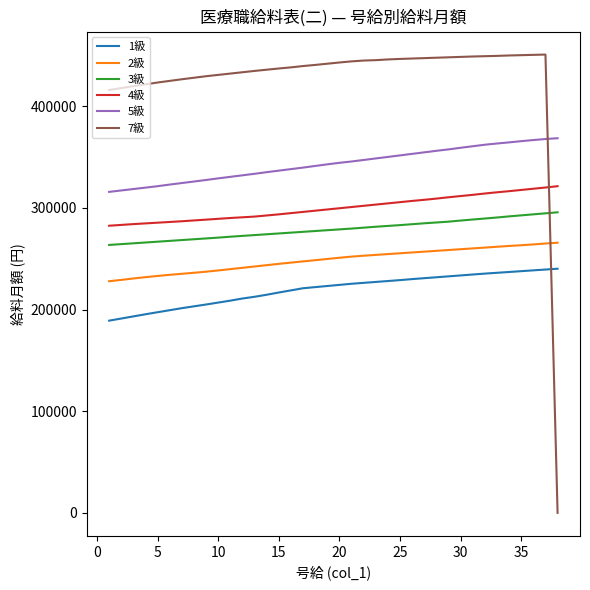

Which series has the widest spread of values?

7級